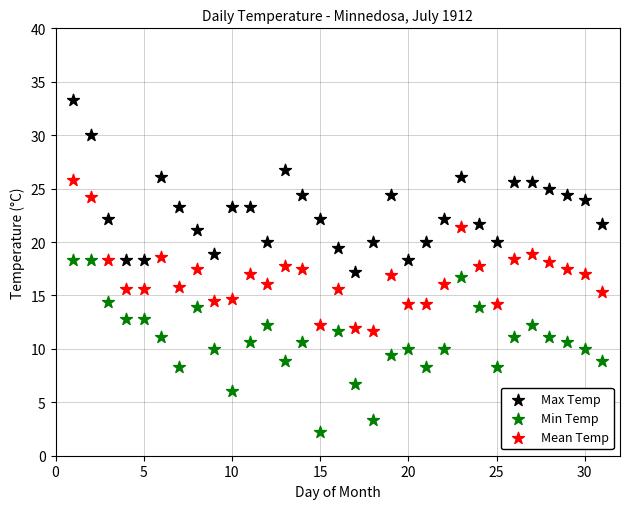

Across all data points, what is the range of Y values (max minus min)?

31.1